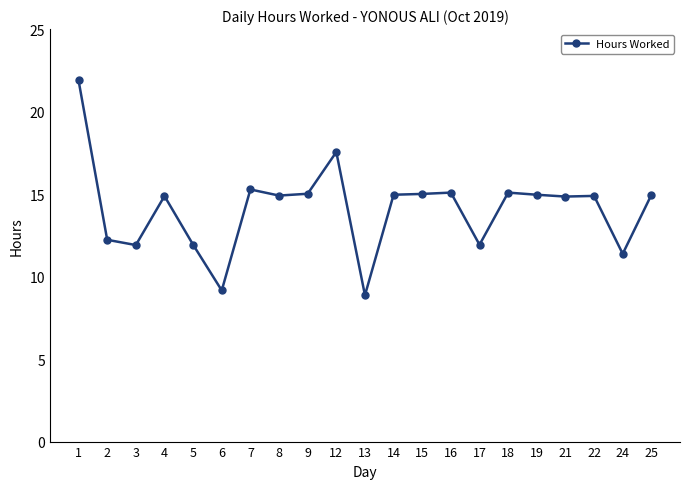

Which category has the lowest value across all series?

13